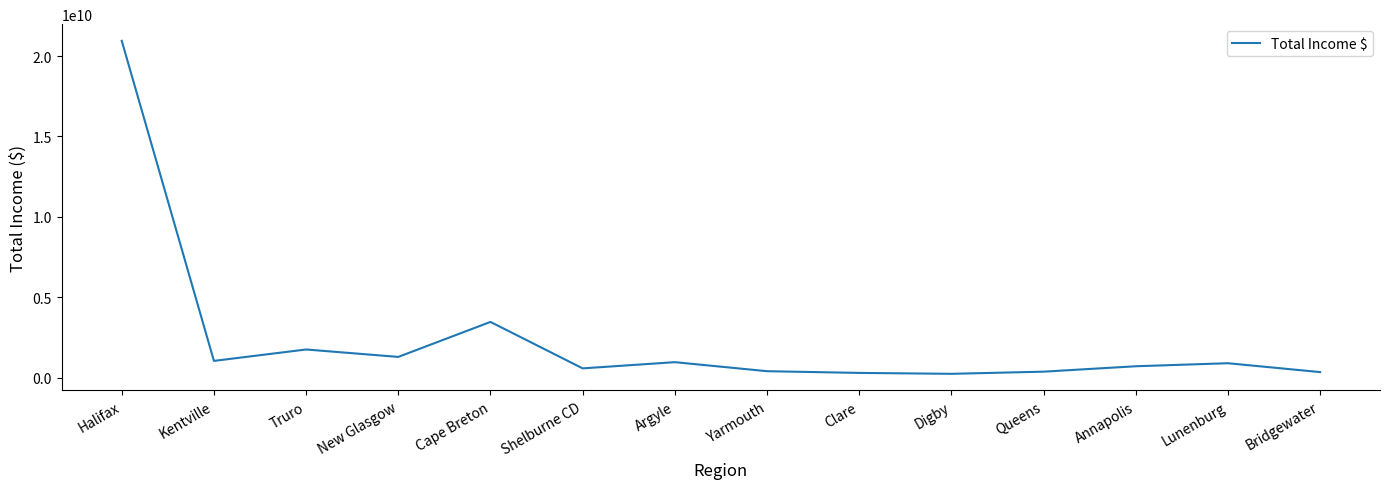

The chart shows a value of 376711000 at Queens. True or false?

True